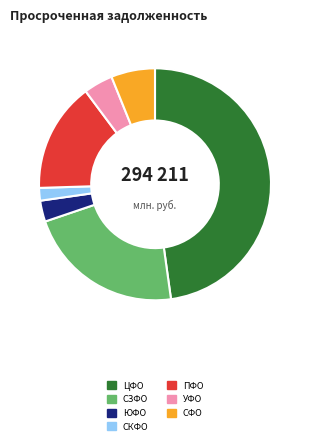

Is there any slice that represents more than half of the pie?

No